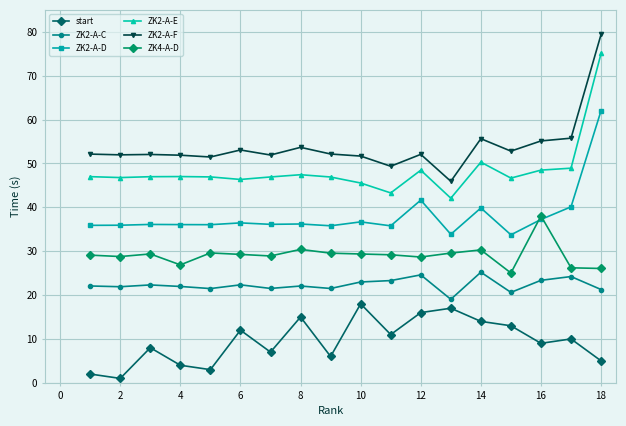

In ZK2-A-C, how many points are higher than both neighbors (excluding endpoints)?

6